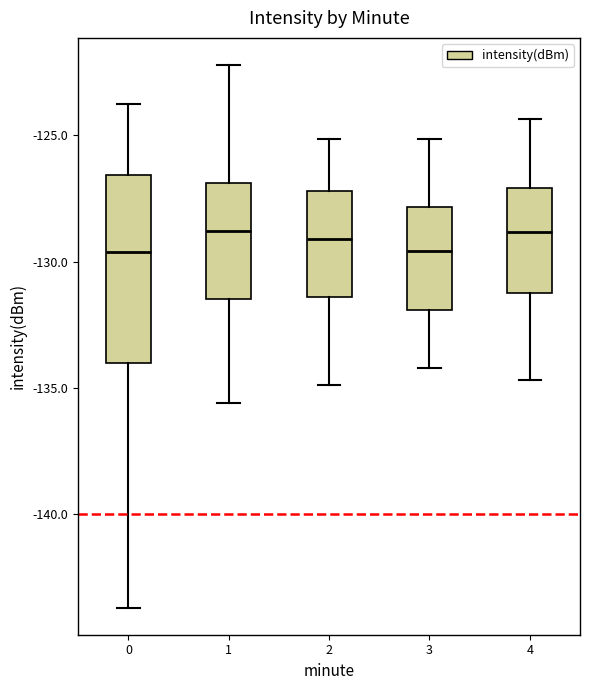

Reading left to right, transcribe this box plot: for each box, give where its median line is, the range the box spans, and where its two whiskers end, as read against the y-axis. The values are not printed on the chart, so give them approximately, as read against the axis.

0: median -129.5, box -134.0 to -126.5, whiskers -143.5 to -123.5
1: median -129.0, box -131.5 to -127.0, whiskers -135.5 to -122.0
2: median -129.0, box -131.5 to -127.0, whiskers -135.0 to -125.0
3: median -129.5, box -132.0 to -128.0, whiskers -134.0 to -125.0
4: median -129.0, box -131.5 to -127.0, whiskers -134.5 to -124.5